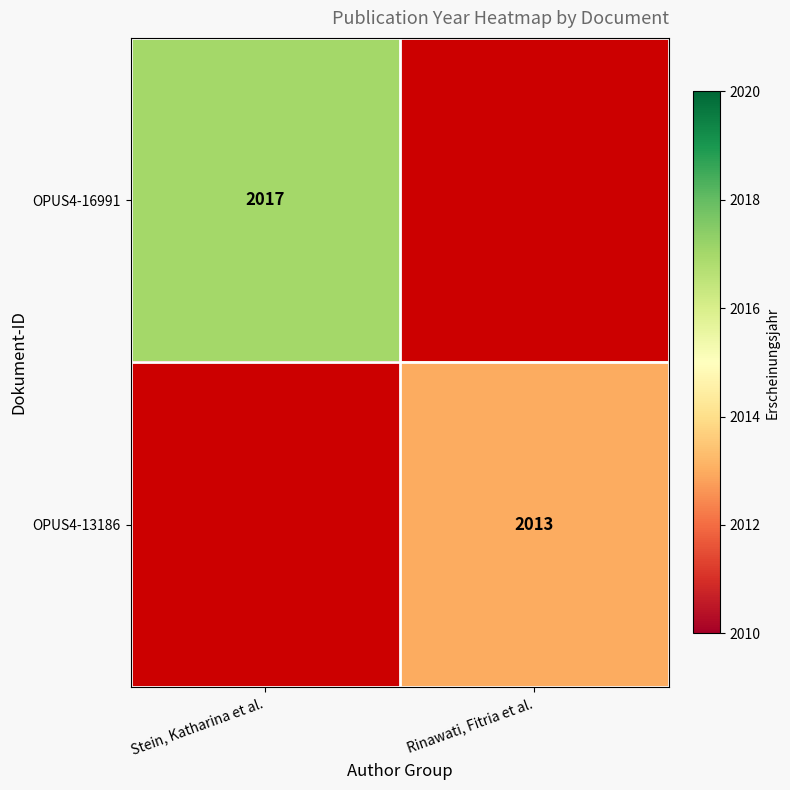

The OPUS4-13186 series shows 2013 at Rinawati, Fitria et al.. True or false?

True